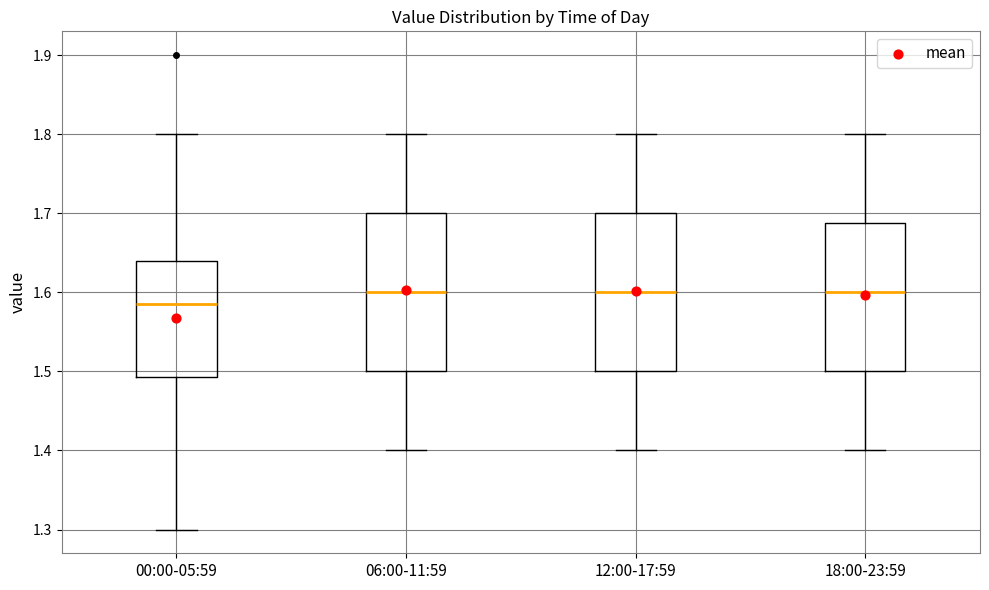

Which box has the lowest median line?

00:00-05:59